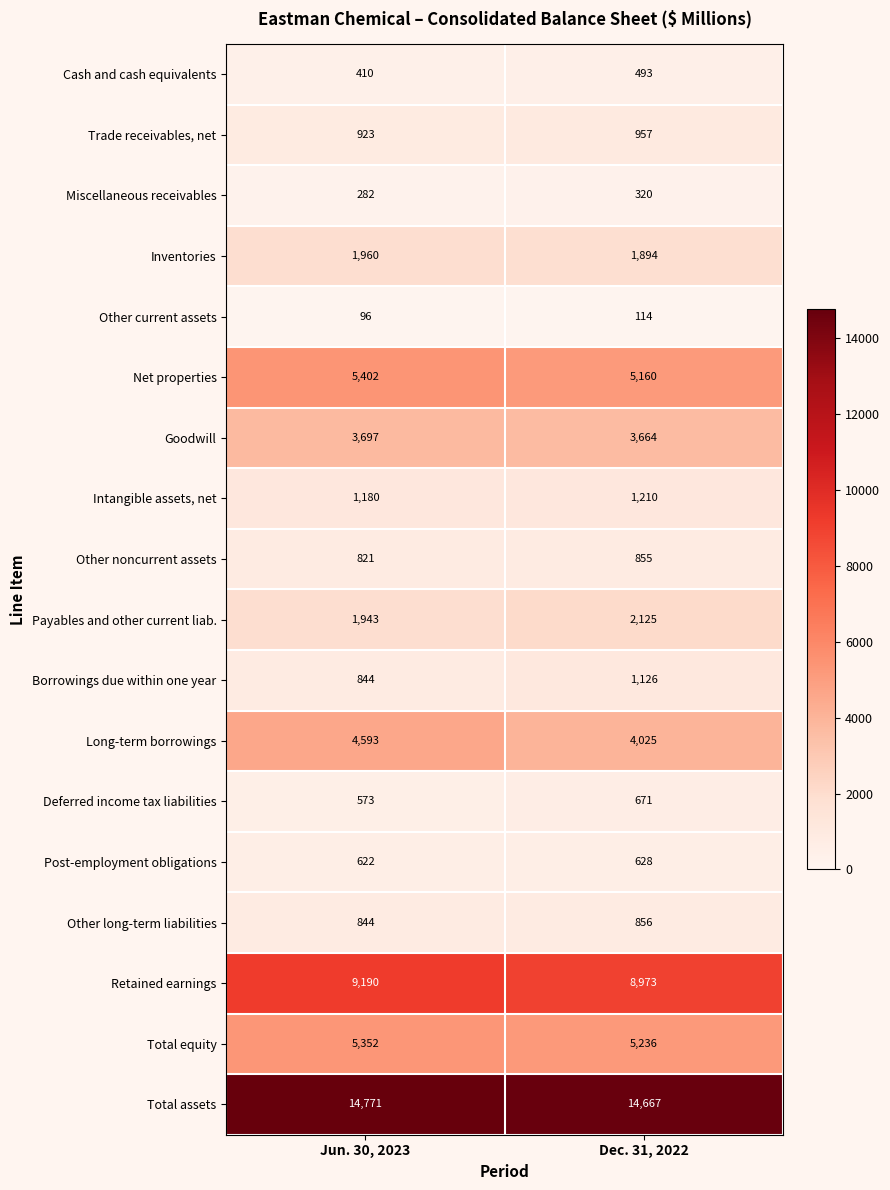

Which series has the widest spread of values?

Long-term borrowings